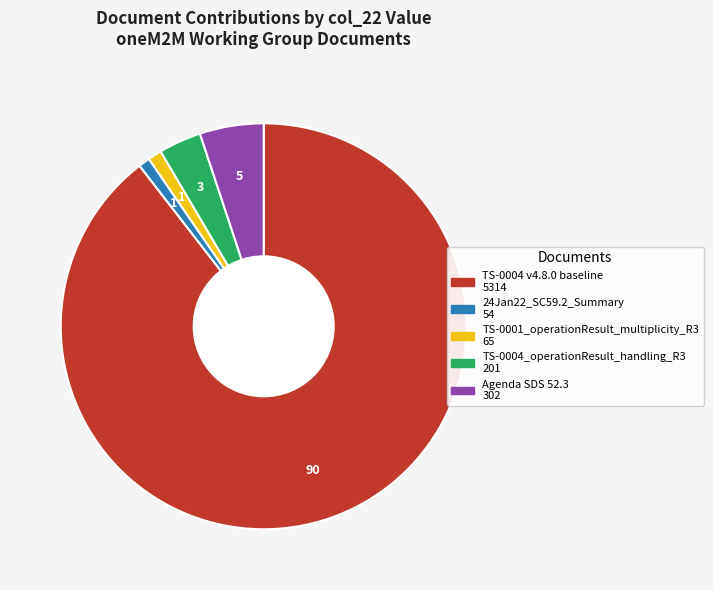

The TS-0004 v4.8.0 baseline slice represents 78% of the pie. True or false?

False